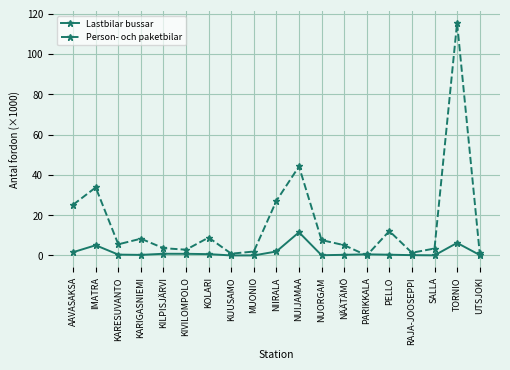

Where is the first local maximum for Lastbilar bussar?

IMATRA